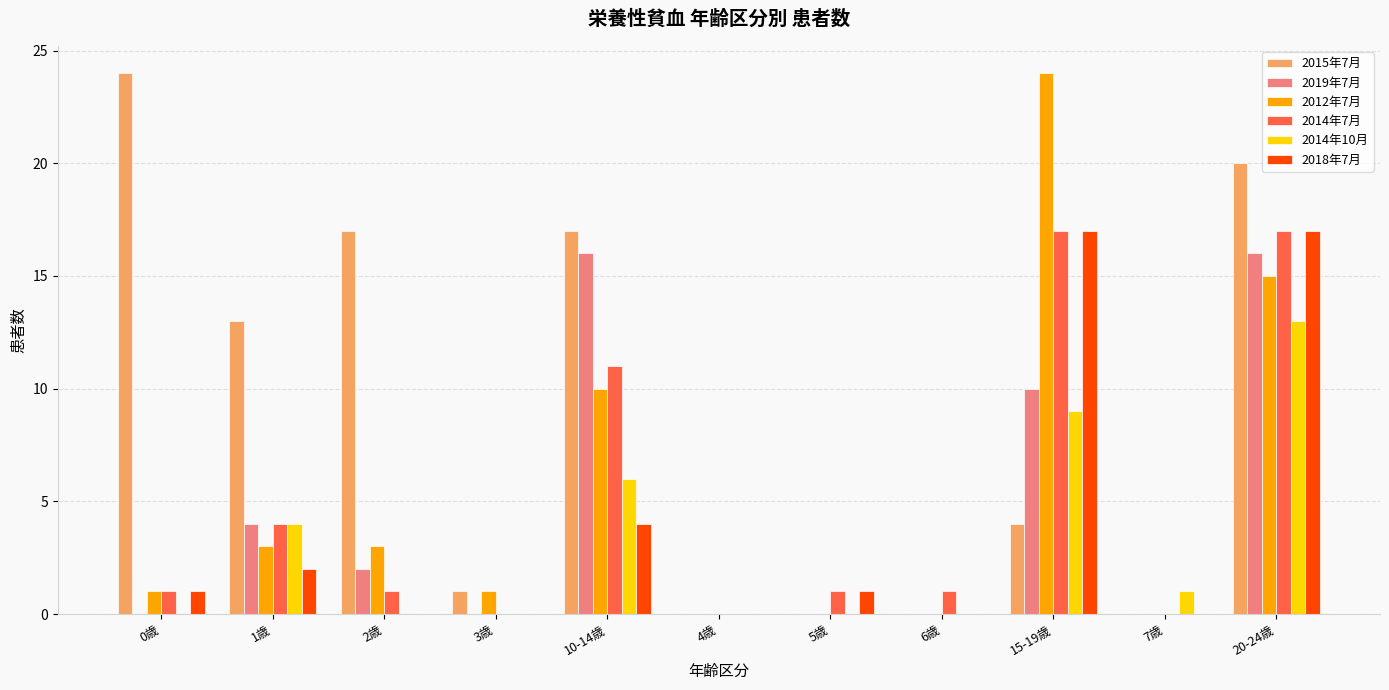

What is the sum of the 2019年7月 values at 5歳 and 20-24歳?

16